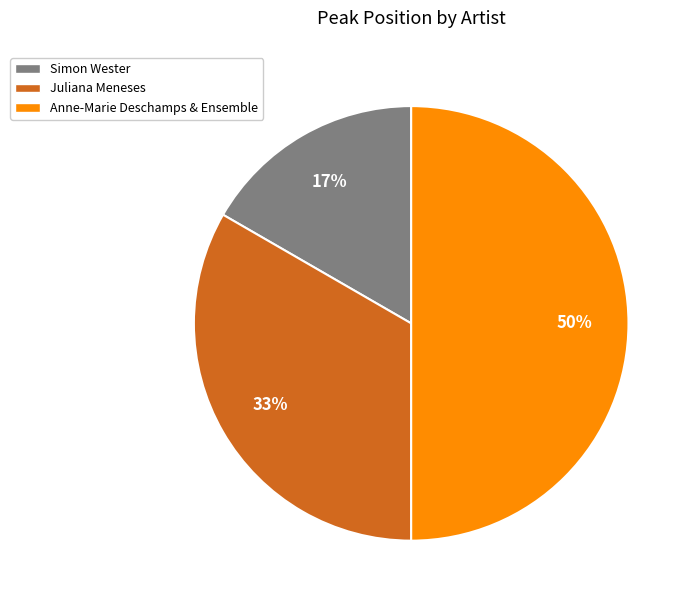

Does Simon Wester represent more than half of the total?

No